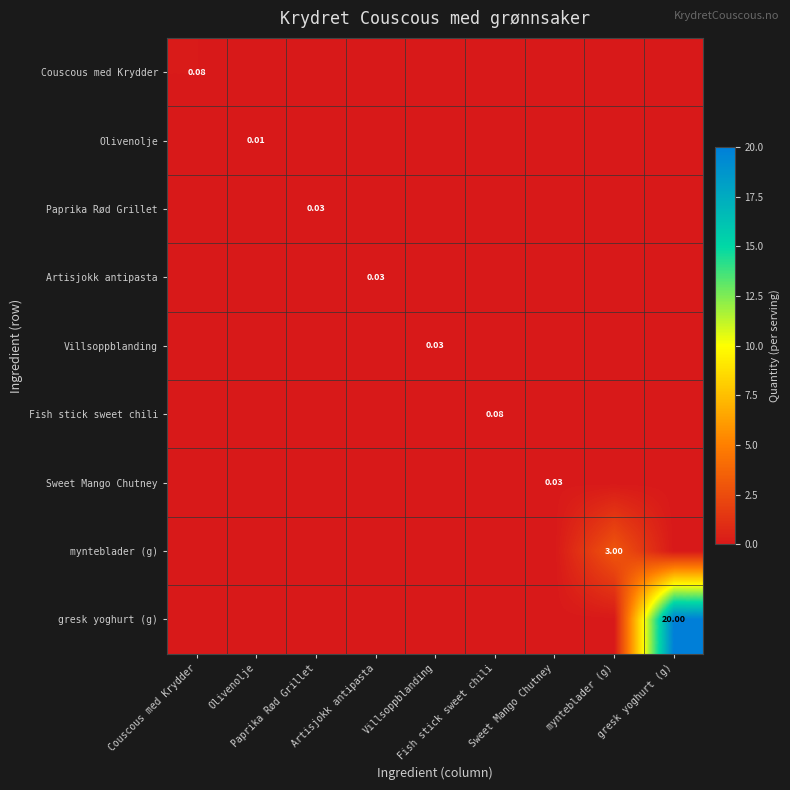

The mynteblader (g) series shows 0.0 at Artisjokk antipasta. True or false?

True